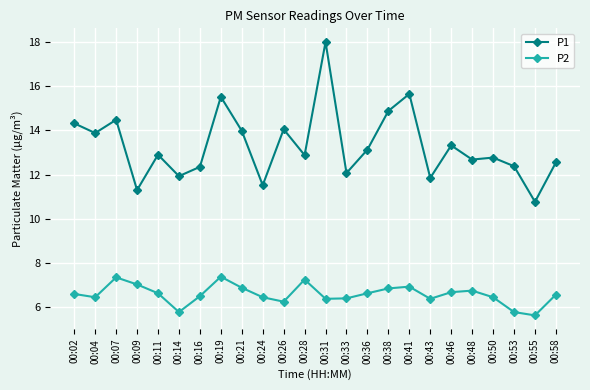

The value of P1 at 00:16 is 8.3. True or false?

False